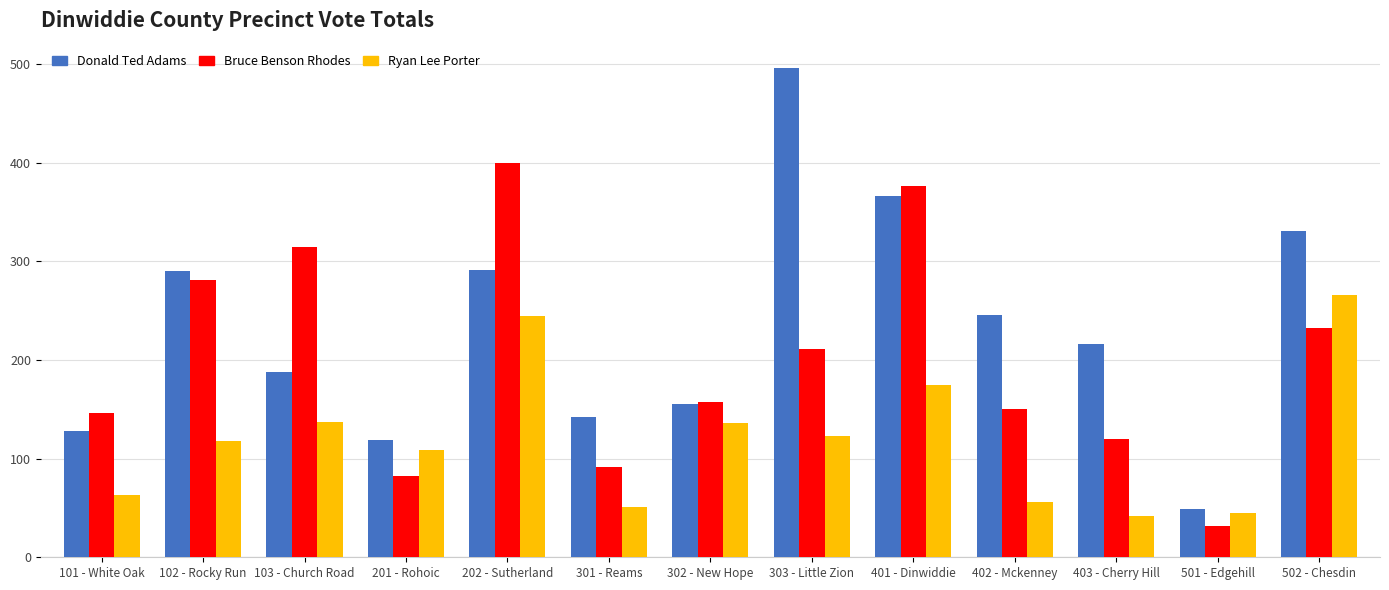

What is the label of the 3rd bar from the right?

403 - Cherry Hill